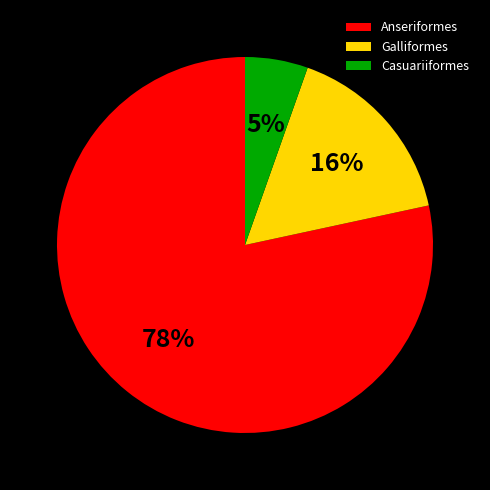

Combined, do Casuariiformes and Anseriformes account for over 50%?

Yes